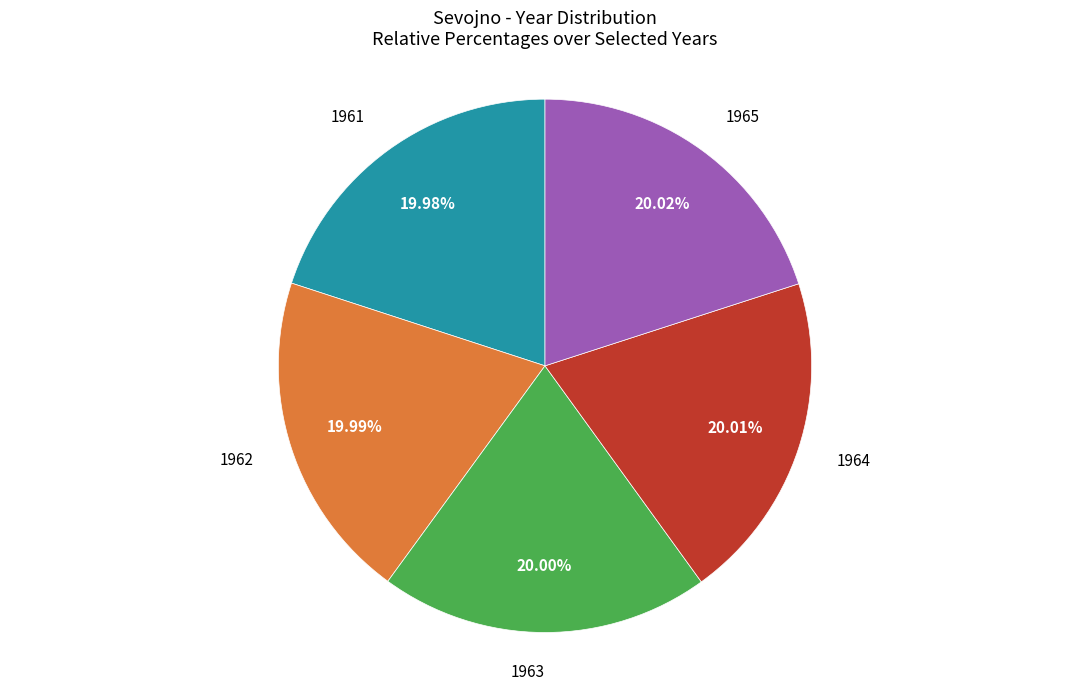

Is there a majority slice in this chart?

No